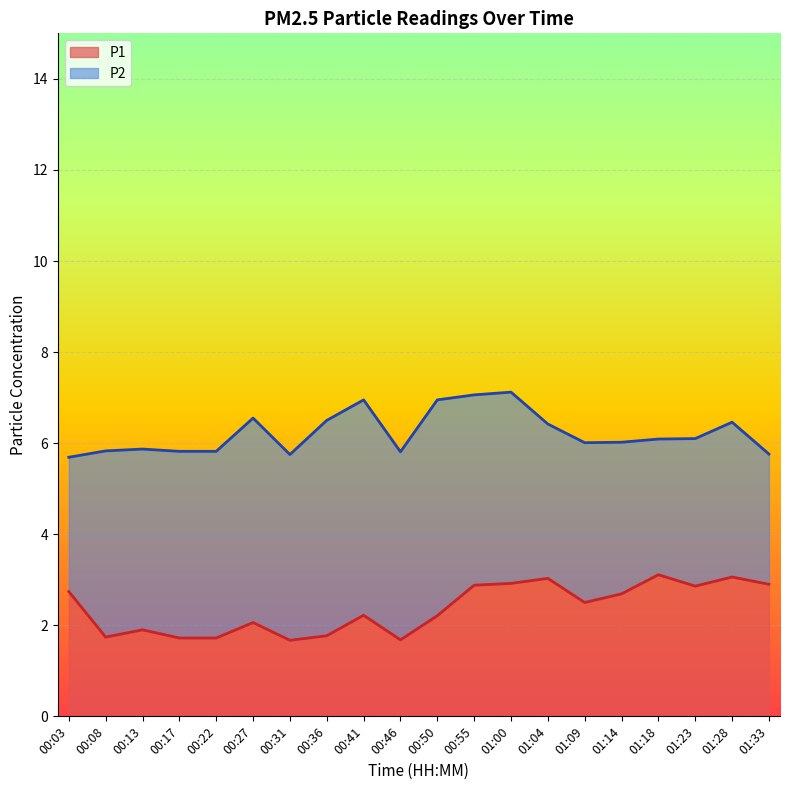

What is the lowest value of the P1 series?

1.7